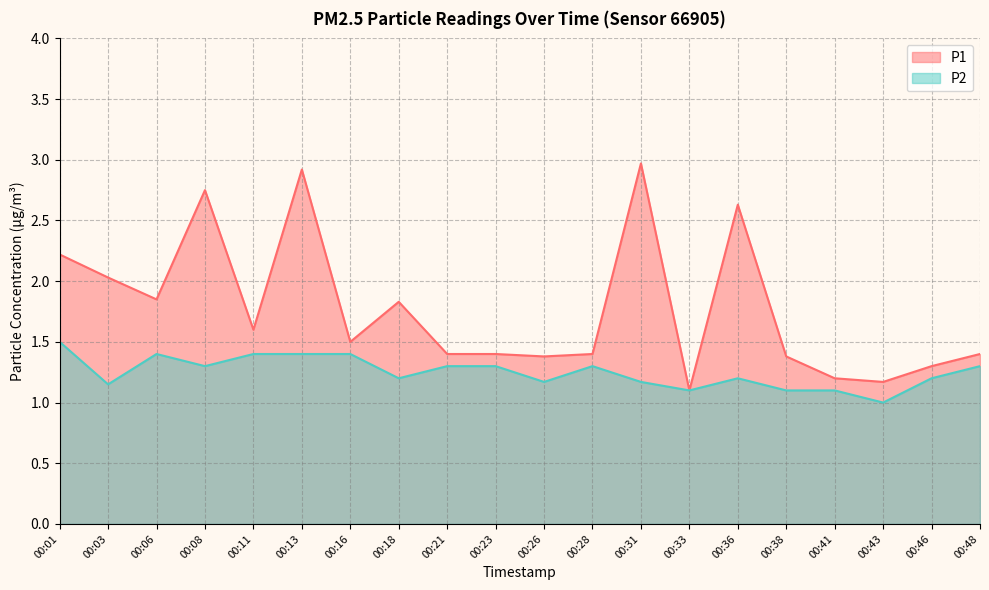

What is the total value across all series at 00:16?

2.9